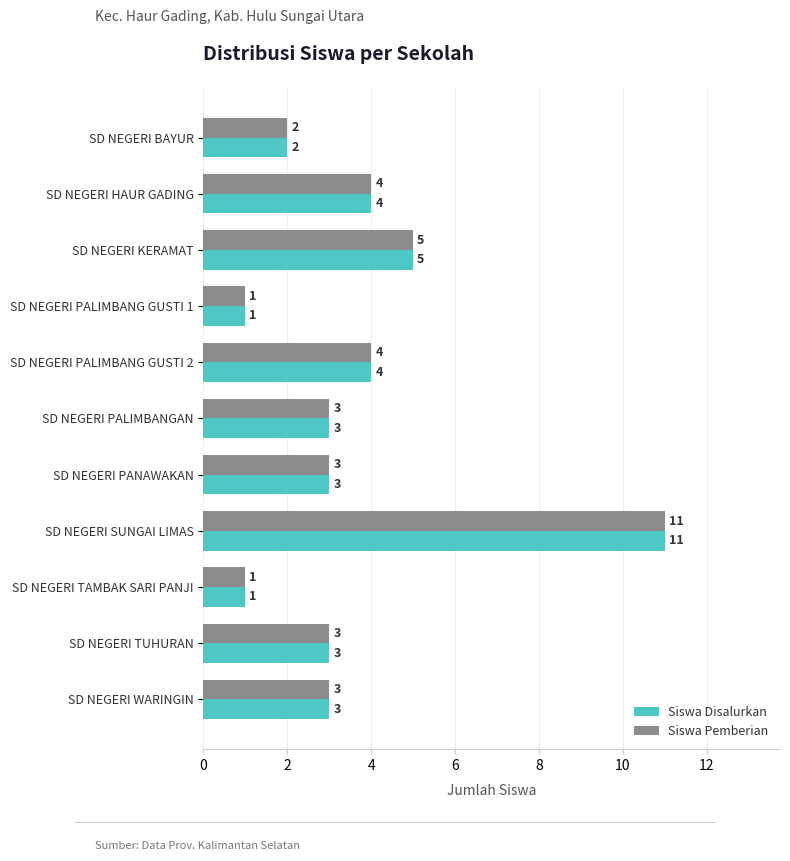

At which label is Siswa Pemberian closest to 6?

SD NEGERI KERAMAT